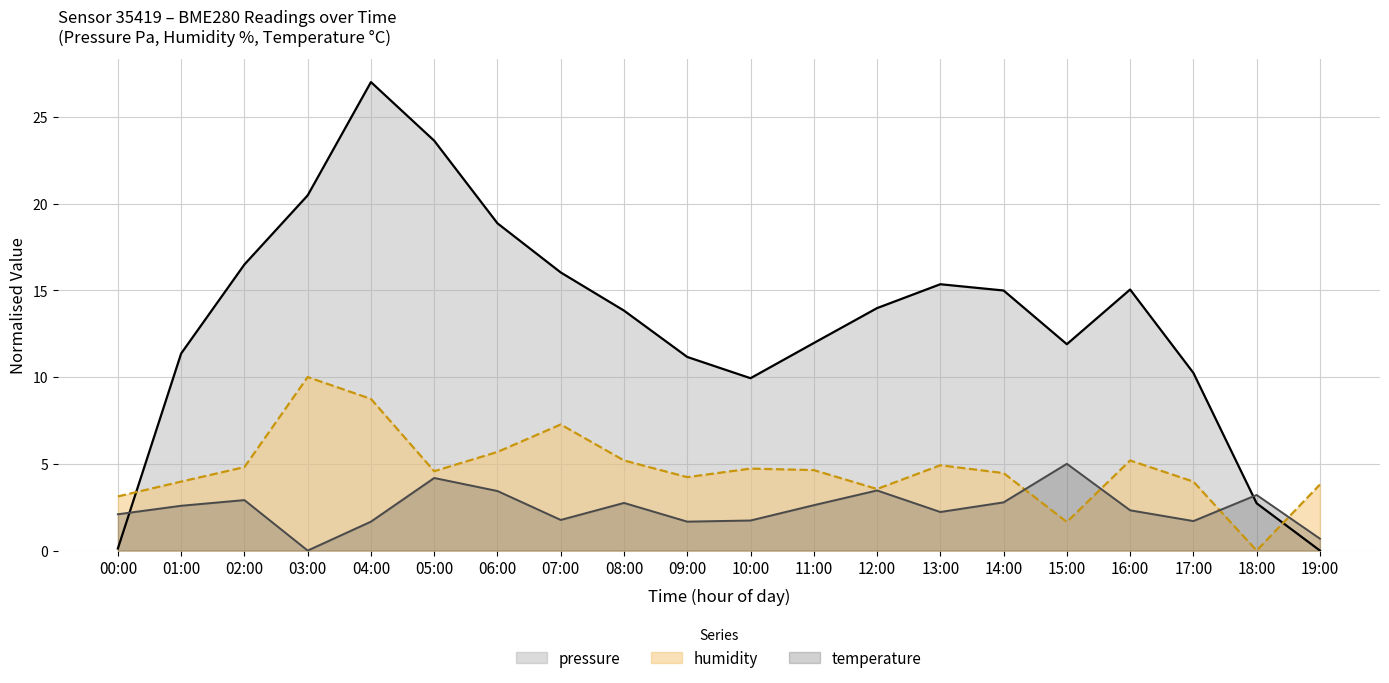

What is the value of the temperature point at the 13th from the left?

3.5